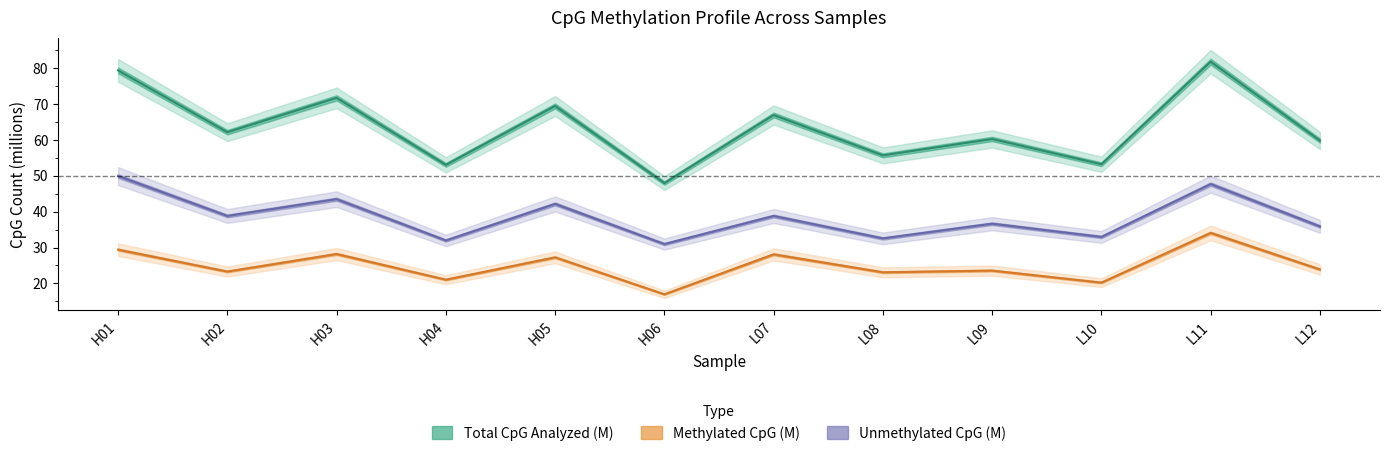

Is the value of Methylated CpG at H03 greater than the value of Unmethylated CpG at H04?

No